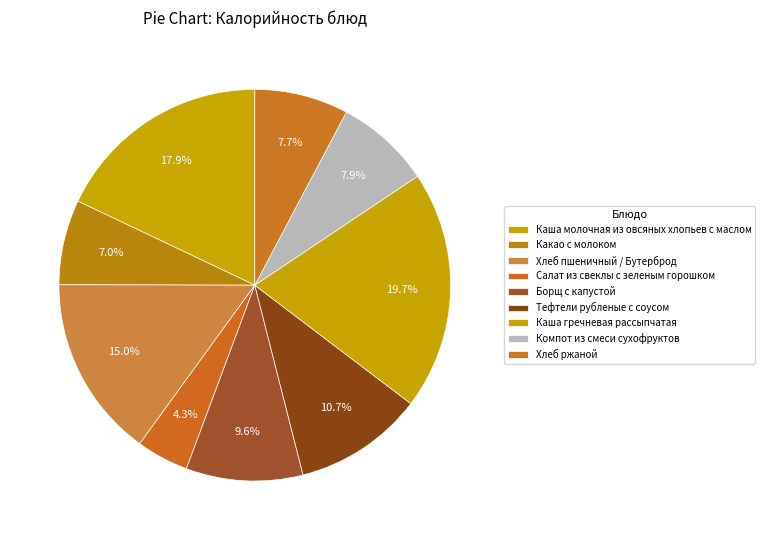

Count the number of slices in the pie.

9